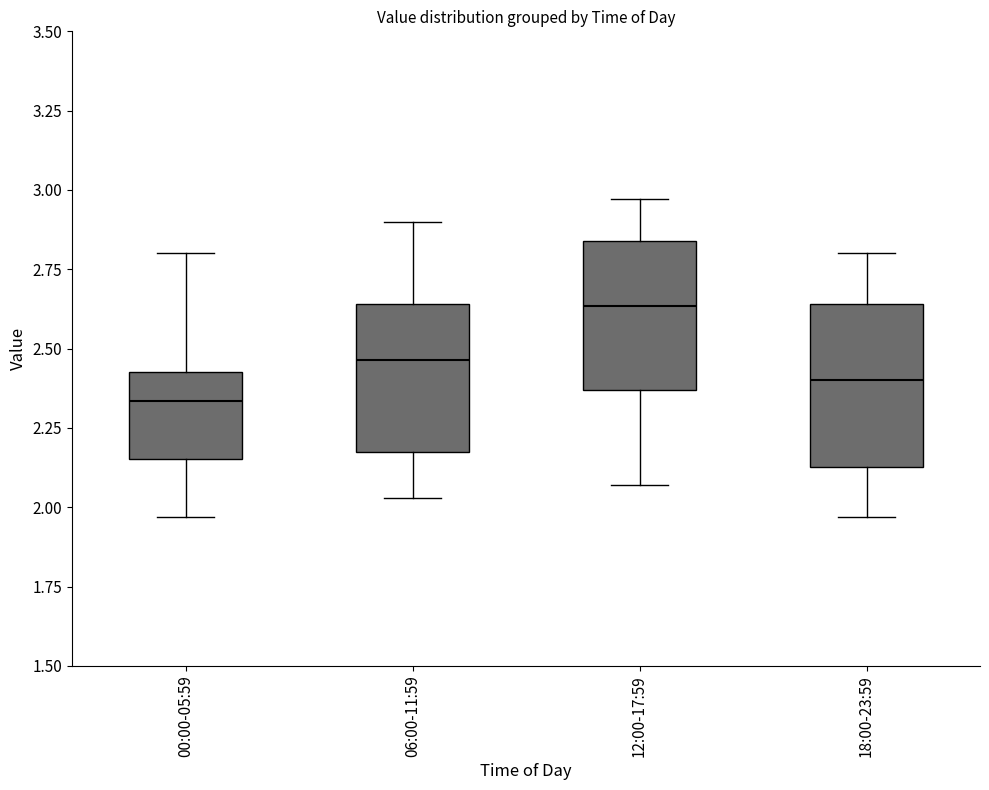

Reading left to right, read every box against the y-axis: the position of its median line, the range the box covers, and the ends of its whiskers. The values are not printed on the chart, so give them approximately, as read against the axis.

00:00-05:59: median 2.35, box 2.15 to 2.45, whiskers 1.95 to 2.80
06:00-11:59: median 2.45, box 2.20 to 2.65, whiskers 2.05 to 2.90
12:00-17:59: median 2.65, box 2.35 to 2.85, whiskers 2.05 to 2.95
18:00-23:59: median 2.40, box 2.15 to 2.65, whiskers 1.95 to 2.80